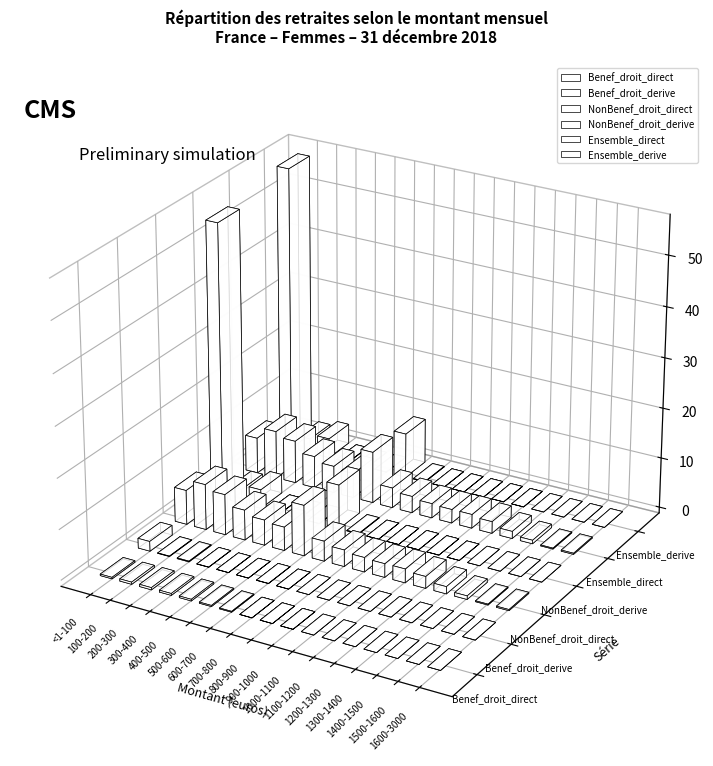

Reading left to right, list all the values displayed in this chart.

Benef_droit_direct: <1-100=29831	100-200=43760	200-300=43868	300-400=37387	400-500=32470	500-600=22422	600-700=16897	700-800=156	800-900=24	900-1000=1	1000-1100=0	1100-1200=0	1200-1300=0	1300-1400=0	1400-1500=0	1500-1600=0	1600-3000=0
Benef_droit_derive: <1-100=194517	100-200=8340	200-300=14424	300-400=3731	400-500=1717	500-600=511	600-700=3572	700-800=4	800-900=0	900-1000=0	1000-1100=0	1100-1200=0	1200-1300=0	1300-1400=0	1400-1500=0	1500-1600=0	1600-3000=0
NonBenef_droit_direct: <1-100=684433	100-200=904594	200-300=805903	300-400=598119	400-500=504487	500-600=467855	600-700=1005893	700-800=398822	800-900=330272	900-1000=287101	1000-1100=271613	1100-1200=275334	1200-1300=234249	1300-1400=142929	1400-1500=70460	1500-1600=18171	1600-3000=22544
NonBenef_droit_derive: <1-100=5470335	100-200=281574	200-300=376445	300-400=75	400-500=79	500-600=92	600-700=881751	700-800=10781	800-900=1584	900-1000=40	1000-1100=19	1100-1200=3	1200-1300=1	1300-1400=0	1400-1500=0	1500-1600=0	1600-3000=0
Ensemble_direct: <1-100=714264	100-200=948354	200-300=849771	300-400=635506	400-500=536957	500-600=490277	600-700=1022790	700-800=398978	800-900=330296	900-1000=287102	1000-1100=271613	1100-1200=275334	1200-1300=234249	1300-1400=142929	1400-1500=70460	1500-1600=18171	1600-3000=22544
Ensemble_derive: <1-100=5664852	100-200=289914	200-300=390869	300-400=3806	400-500=1796	500-600=603	600-700=885323	700-800=10785	800-900=1584	900-1000=40	1000-1100=19	1100-1200=3	1200-1300=1	1300-1400=0	1400-1500=0	1500-1600=0	1600-3000=0